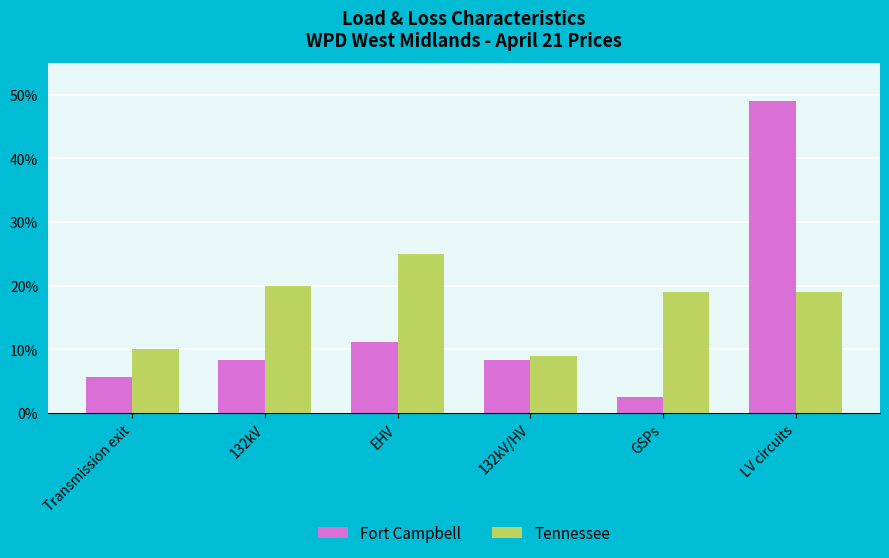

Reading right to left, transcribe all the data shown in this chart.

Fort Campbell: 49.1	2.6	8.4	11.2	8.4	5.6
Tennessee: 19.0	19.0	9.0	25.0	20.0	10.0